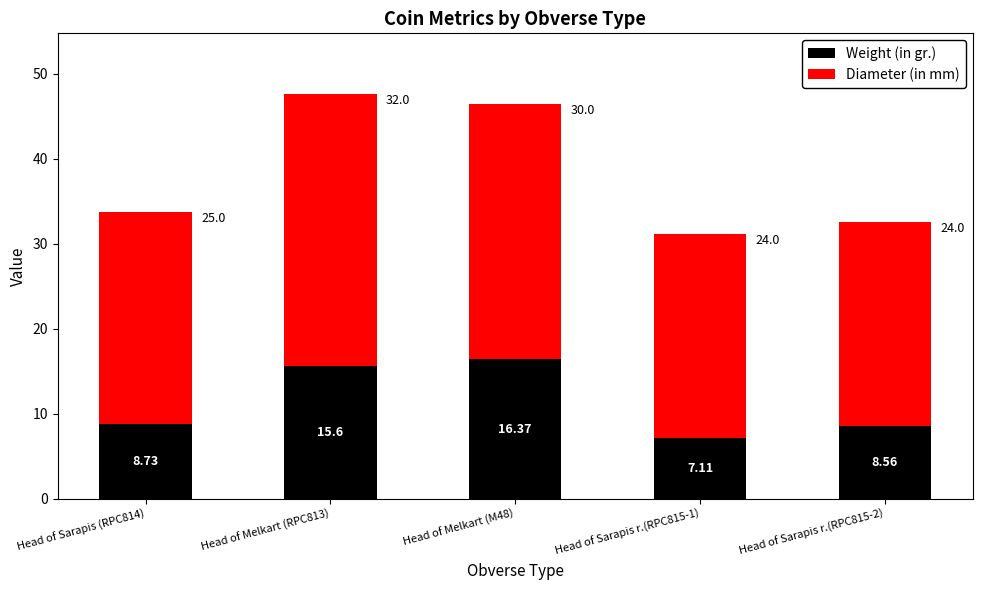

What is the value of the Weight (in gr.) bar at the 2nd from the left?

15.6